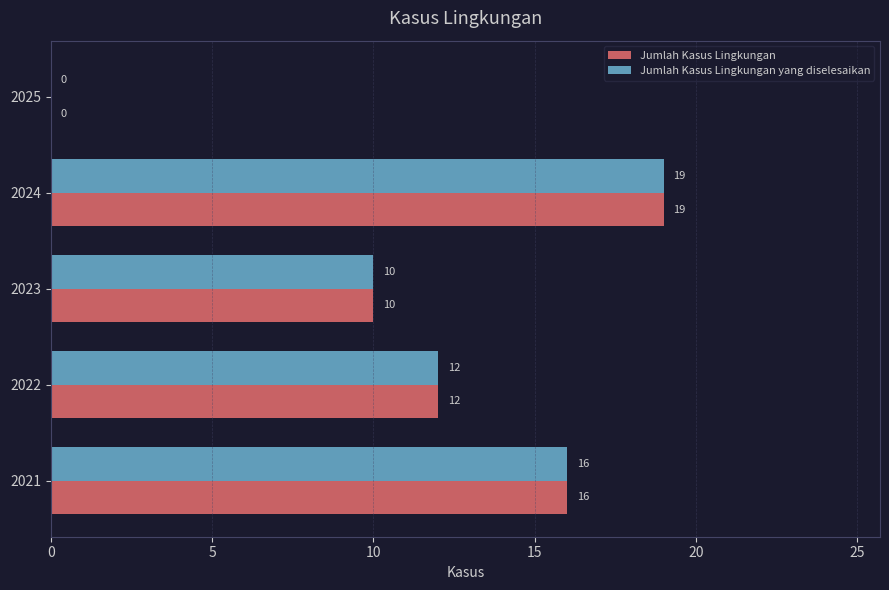

True or false: Jumlah Kasus Lingkungan yang diselesaikan has a value of 26 at 2024.

False